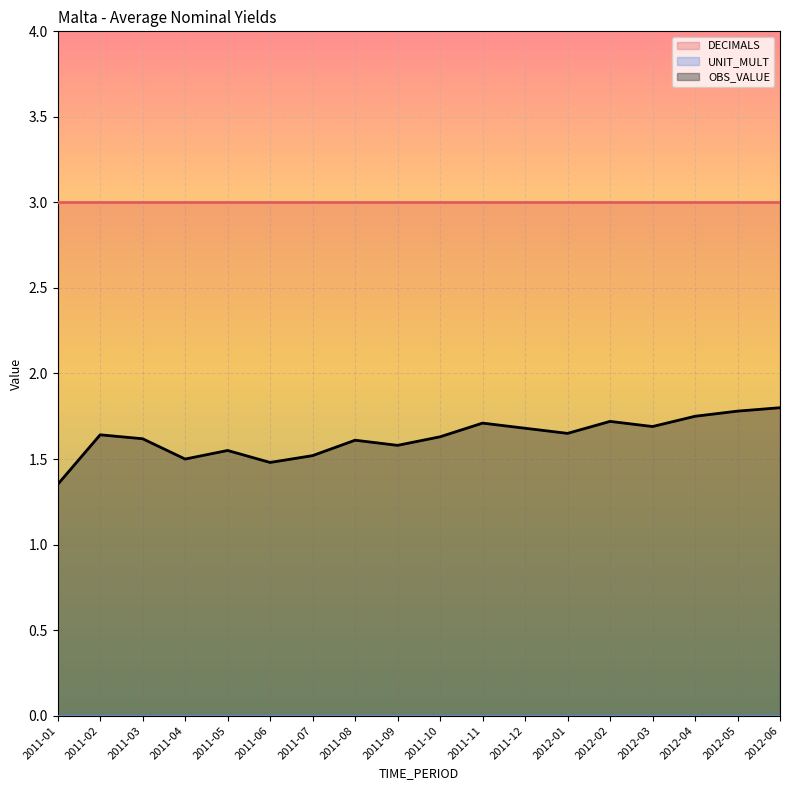

At which category is the sum across all series the highest?

2012-06